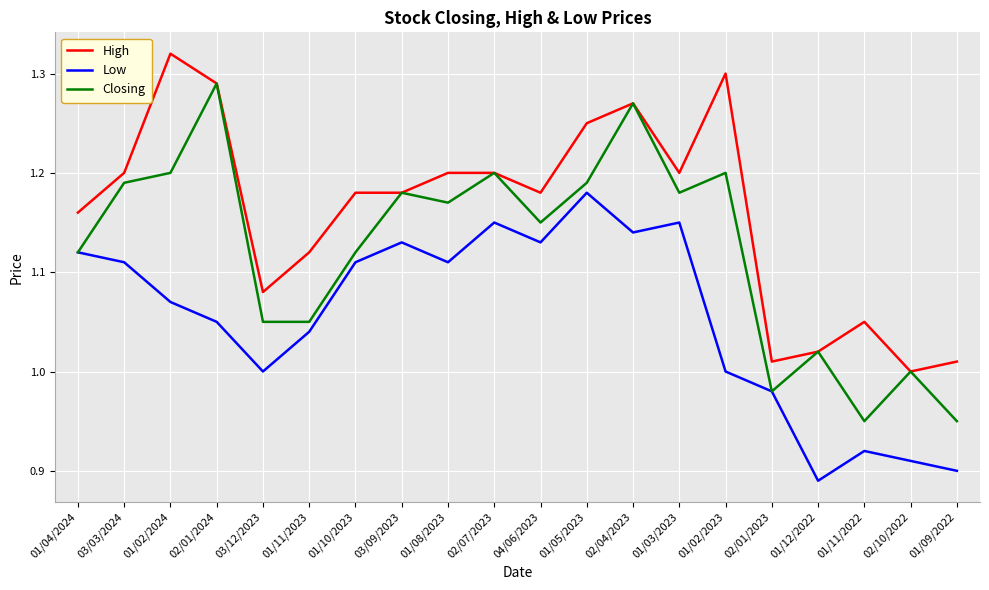

Which series has the largest range (max minus min)?

Closing